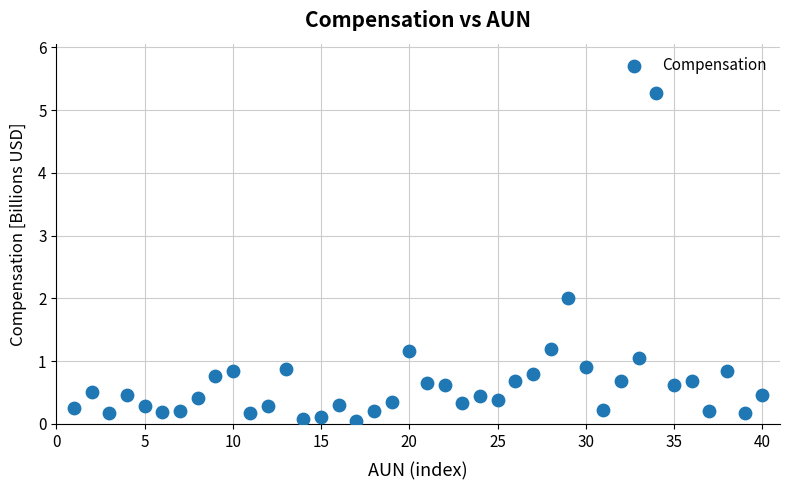

What is the range of Y values (max minus min)?

5.2